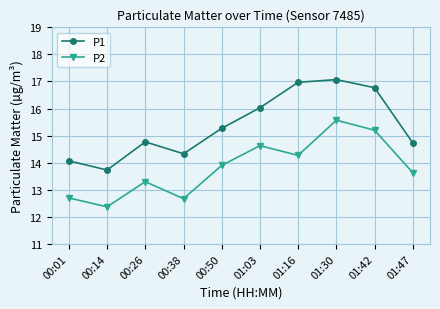

What is the difference between the maximum and second lowest values in the P1 series?

3.0